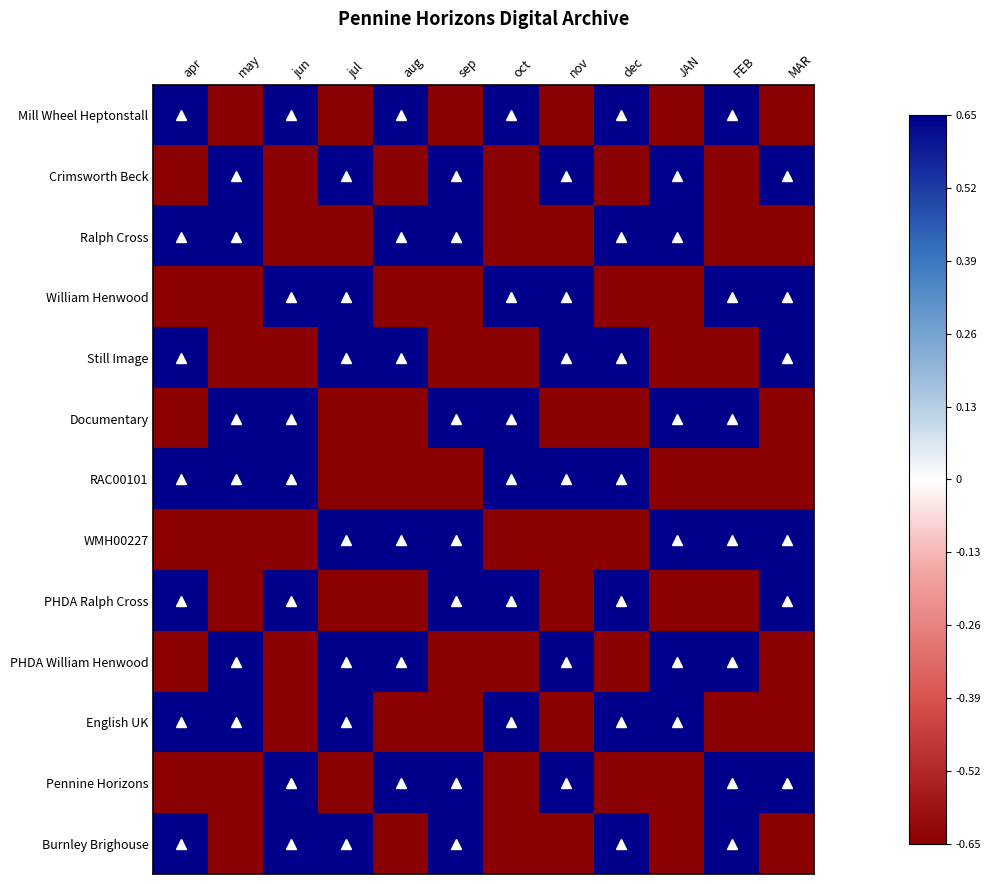

Reading left to right, list all the values displayed in this chart.

Mill Wheel Heptonstall: apr=0.7	may=-0.7	jun=0.7	jul=-0.7	aug=0.7	sep=-0.7	oct=0.7	nov=-0.7	dec=0.7	JAN=-0.7	FEB=0.7	MAR=-0.7
Crimsworth Beck: apr=-0.7	may=0.7	jun=-0.7	jul=0.7	aug=-0.7	sep=0.7	oct=-0.7	nov=0.7	dec=-0.7	JAN=0.7	FEB=-0.7	MAR=0.7
Ralph Cross: apr=0.7	may=0.7	jun=-0.7	jul=-0.7	aug=0.7	sep=0.7	oct=-0.7	nov=-0.7	dec=0.7	JAN=0.7	FEB=-0.7	MAR=-0.7
William Henwood: apr=-0.7	may=-0.7	jun=0.7	jul=0.7	aug=-0.7	sep=-0.7	oct=0.7	nov=0.7	dec=-0.7	JAN=-0.7	FEB=0.7	MAR=0.7
Still Image: apr=0.7	may=-0.7	jun=-0.7	jul=0.7	aug=0.7	sep=-0.7	oct=-0.7	nov=0.7	dec=0.7	JAN=-0.7	FEB=-0.7	MAR=0.7
Documentary: apr=-0.7	may=0.7	jun=0.7	jul=-0.7	aug=-0.7	sep=0.7	oct=0.7	nov=-0.7	dec=-0.7	JAN=0.7	FEB=0.7	MAR=-0.7
RAC00101: apr=0.7	may=0.7	jun=0.7	jul=-0.7	aug=-0.7	sep=-0.7	oct=0.7	nov=0.7	dec=0.7	JAN=-0.7	FEB=-0.7	MAR=-0.7
WMH00227: apr=-0.7	may=-0.7	jun=-0.7	jul=0.7	aug=0.7	sep=0.7	oct=-0.7	nov=-0.7	dec=-0.7	JAN=0.7	FEB=0.7	MAR=0.7
PHDA Ralph Cross: apr=0.7	may=-0.7	jun=0.7	jul=-0.7	aug=-0.7	sep=0.7	oct=0.7	nov=-0.7	dec=0.7	JAN=-0.7	FEB=-0.7	MAR=0.7
PHDA William Henwood: apr=-0.7	may=0.7	jun=-0.7	jul=0.7	aug=0.7	sep=-0.7	oct=-0.7	nov=0.7	dec=-0.7	JAN=0.7	FEB=0.7	MAR=-0.7
English UK: apr=0.7	may=0.7	jun=-0.7	jul=0.7	aug=-0.7	sep=-0.7	oct=0.7	nov=-0.7	dec=0.7	JAN=0.7	FEB=-0.7	MAR=-0.7
Pennine Horizons: apr=-0.7	may=-0.7	jun=0.7	jul=-0.7	aug=0.7	sep=0.7	oct=-0.7	nov=0.7	dec=-0.7	JAN=-0.7	FEB=0.7	MAR=0.7
Burnley Brighouse: apr=0.7	may=-0.7	jun=0.7	jul=0.7	aug=-0.7	sep=0.7	oct=-0.7	nov=-0.7	dec=0.7	JAN=-0.7	FEB=0.7	MAR=-0.7